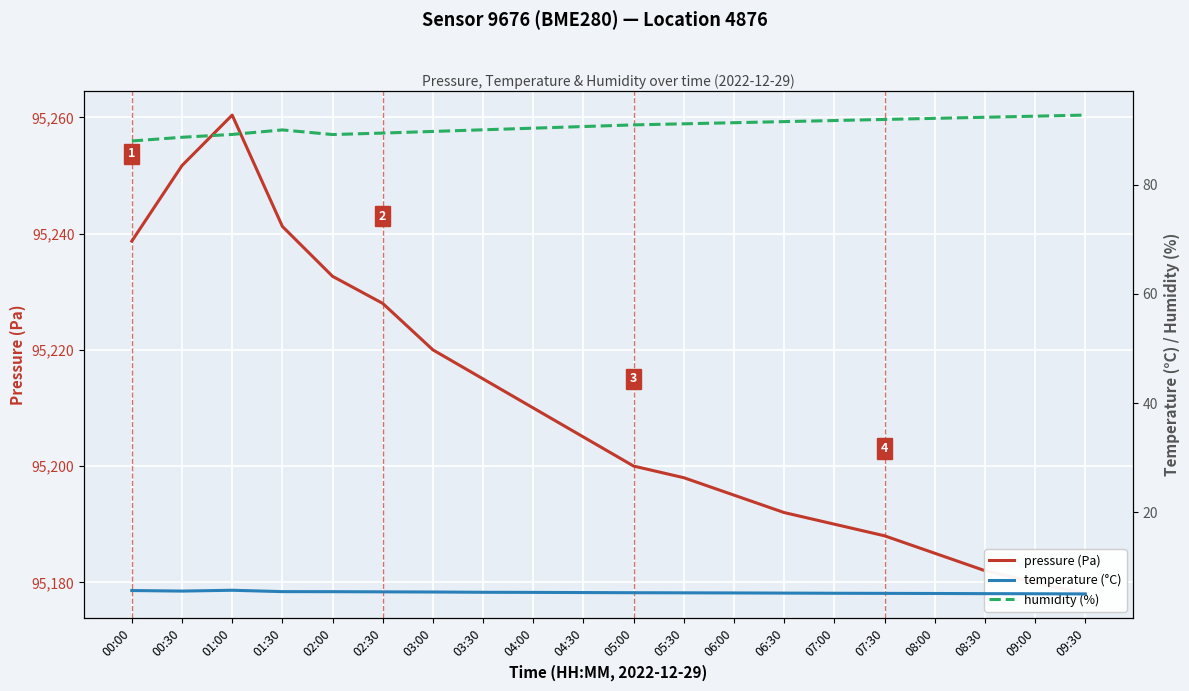

Count the number of data series in this chart.

3